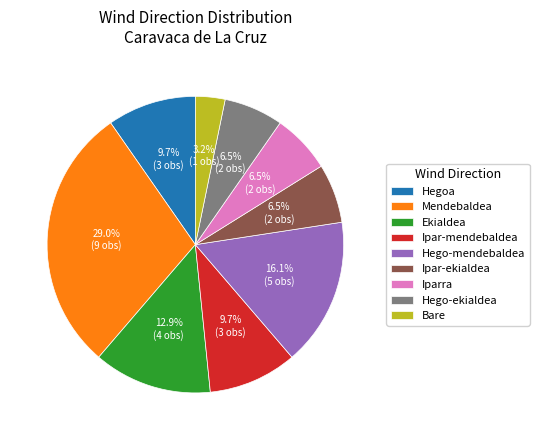

What portion of the pie excludes Hego-ekialdea?

93.5%